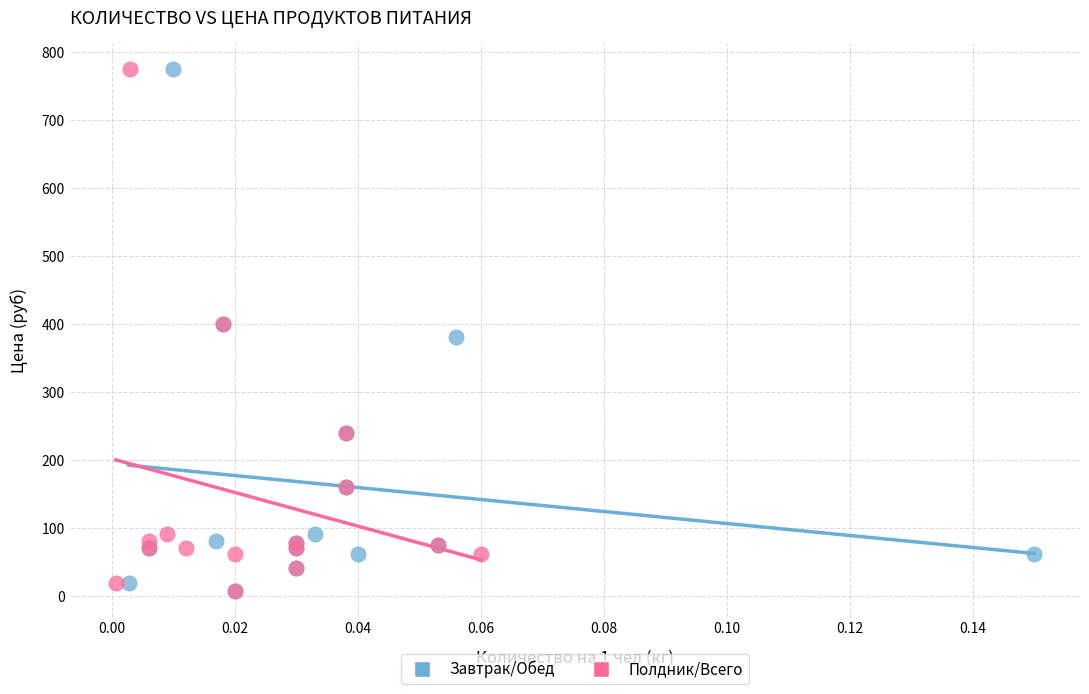

What are all the series names shown in the legend?

Завтрак/Обед, Полдник/Всего